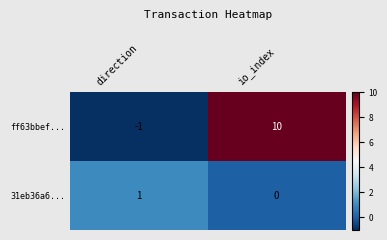

What is the spread (max minus min) of values at io_index?

10